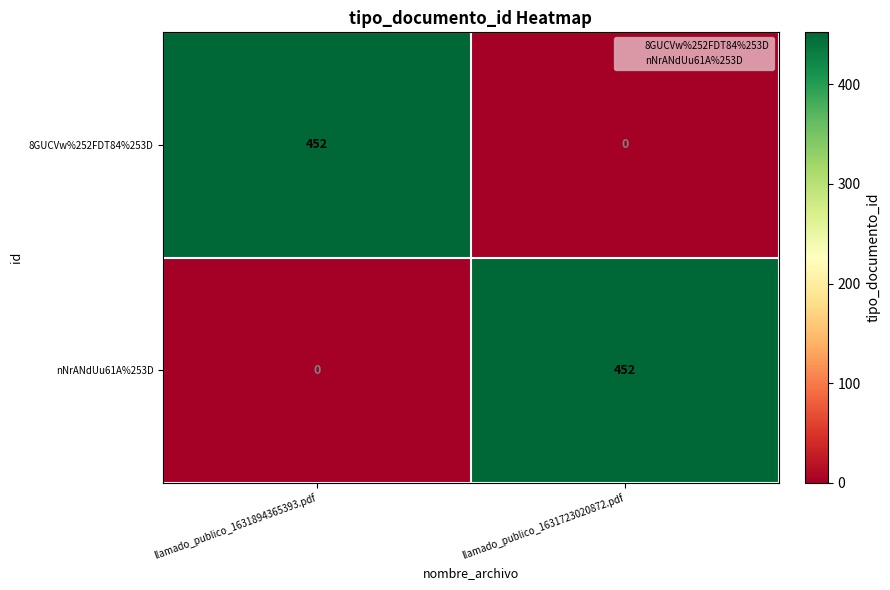

At which label is nNrANdUu61A%253D closest to 226?

llamado_publico_1631894365393.pdf